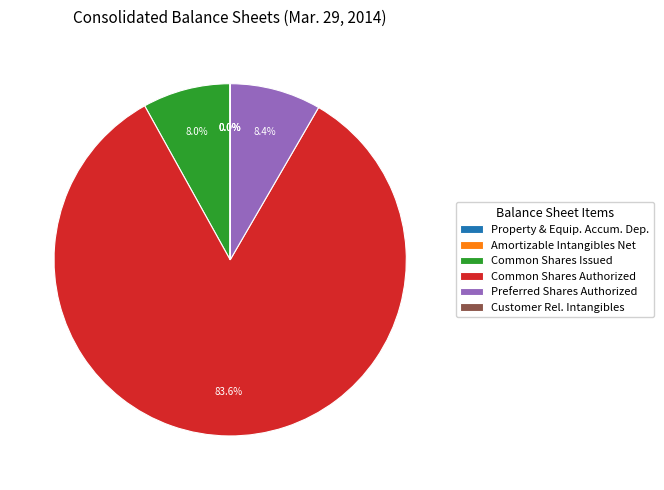

Which slice is the largest?

Common Shares Authorized